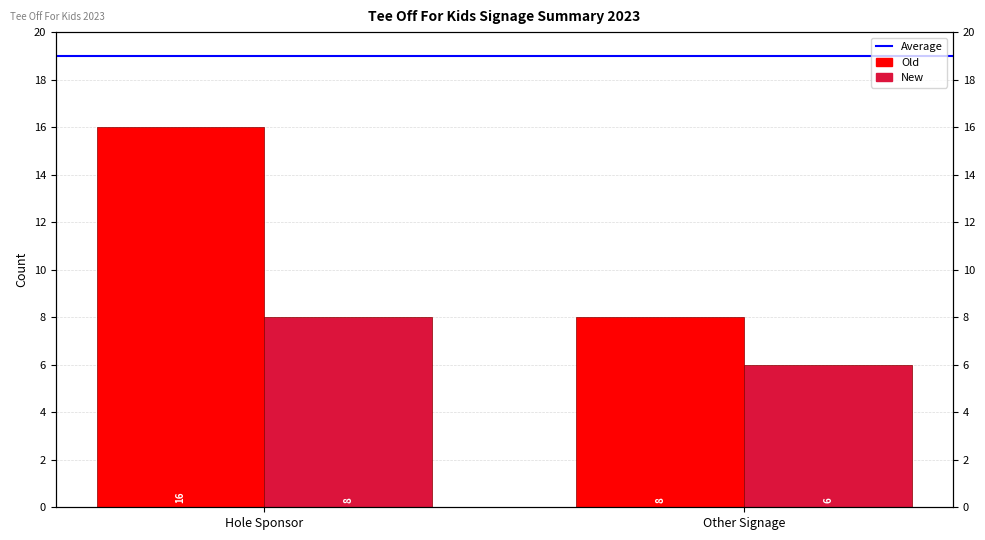

Reading left to right, what are all the values shown in this chart?

Average: 19	19
Old: 16	8
New: 8	6